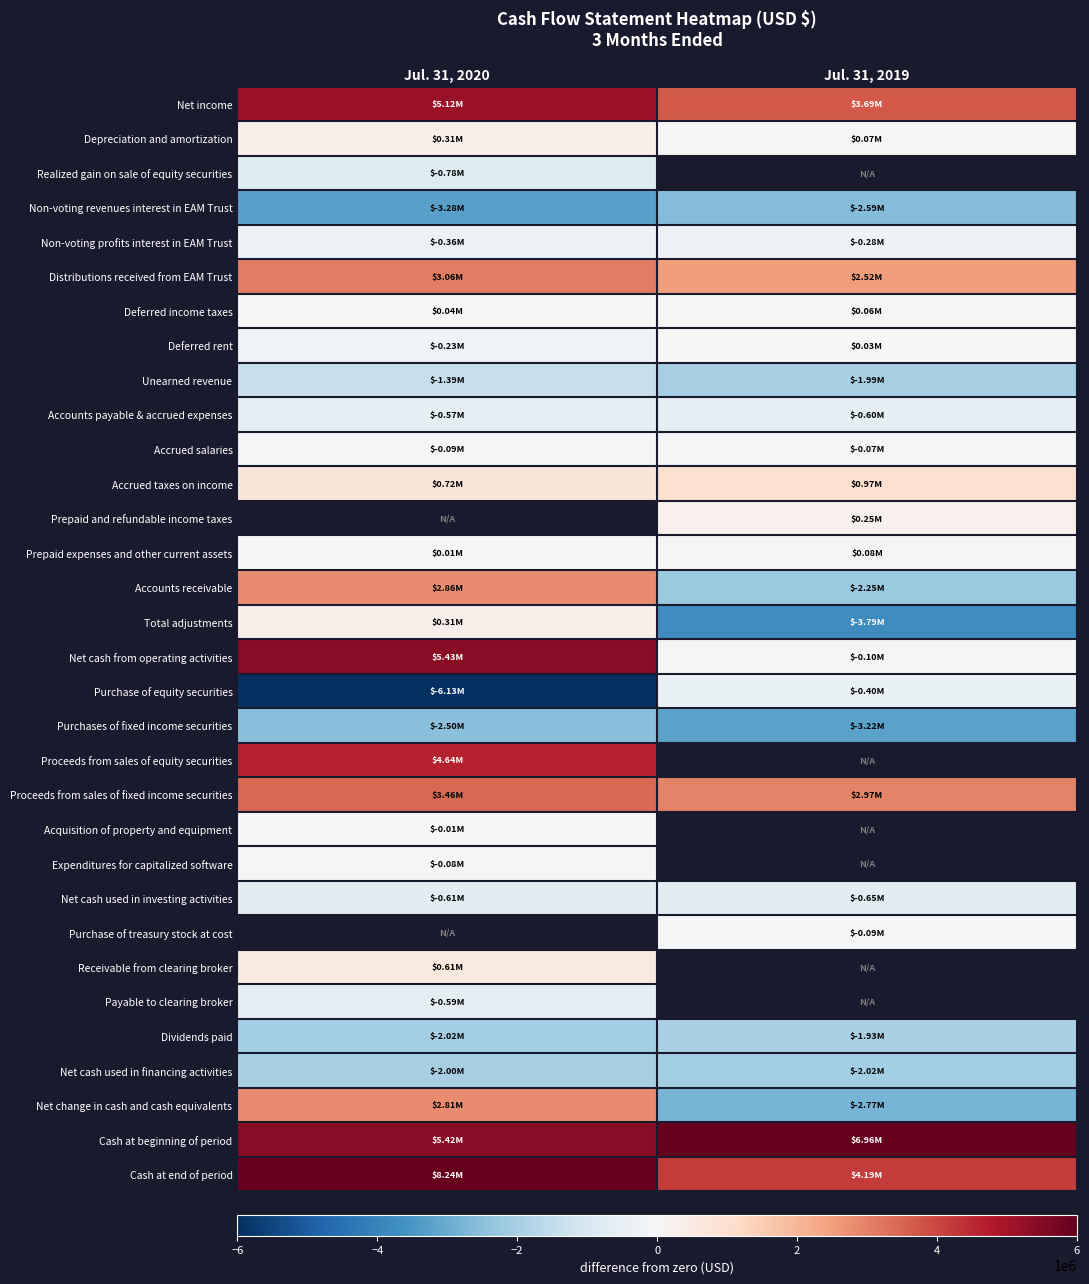

What is the minimum value for Accrued salaries?

-86000.0